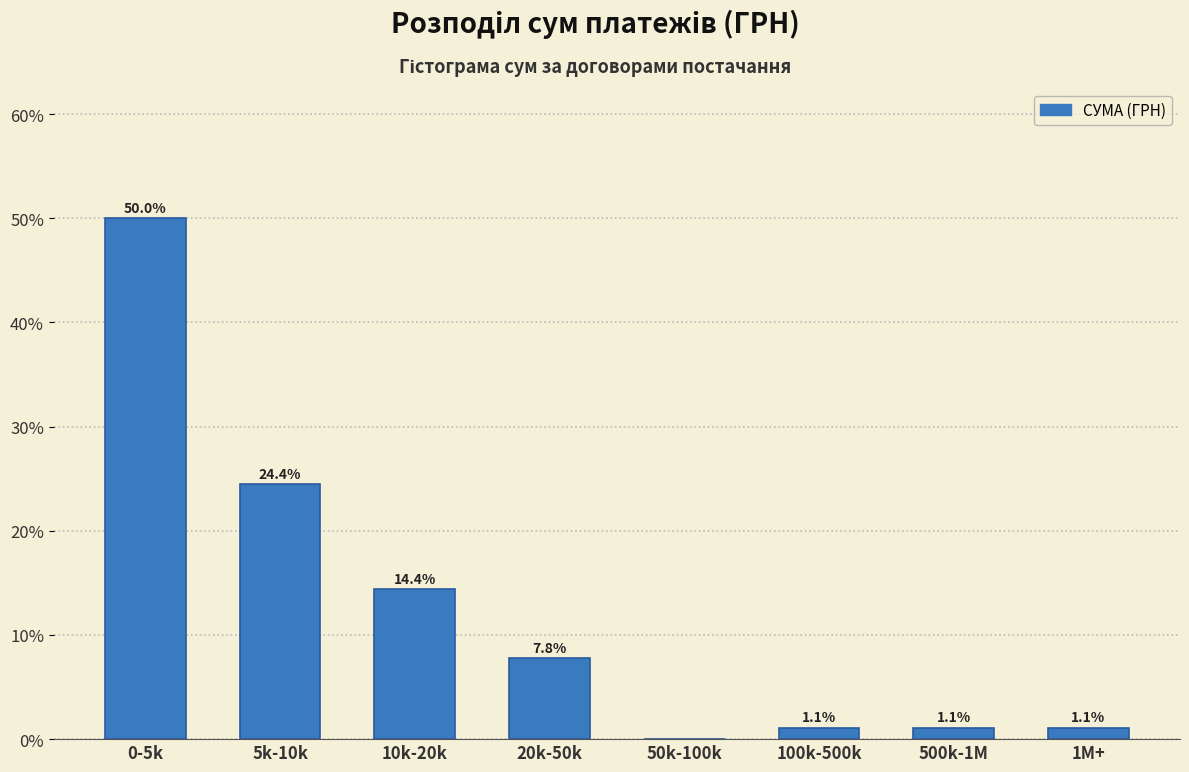

Reading right to left, what are all the values shown in this chart?

1M+=1.1	500k-1M=1.1	100k-500k=1.1	50k-100k=0.0	20k-50k=7.8	10k-20k=14.4	5k-10k=24.4	0-5k=50.0